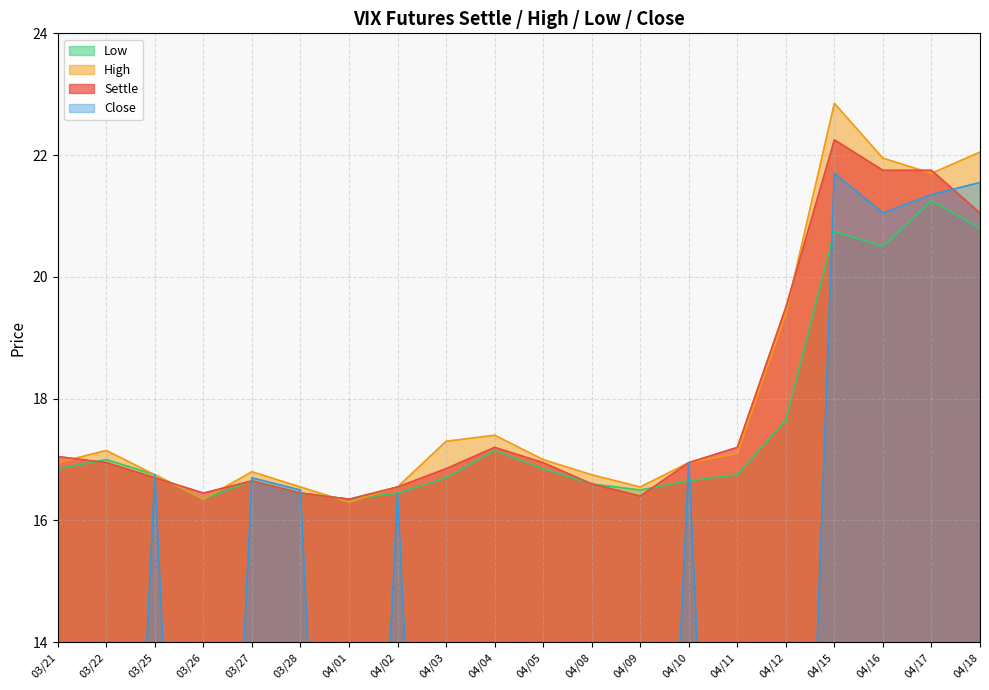

True or false: High and Settle intersect in this chart.

True